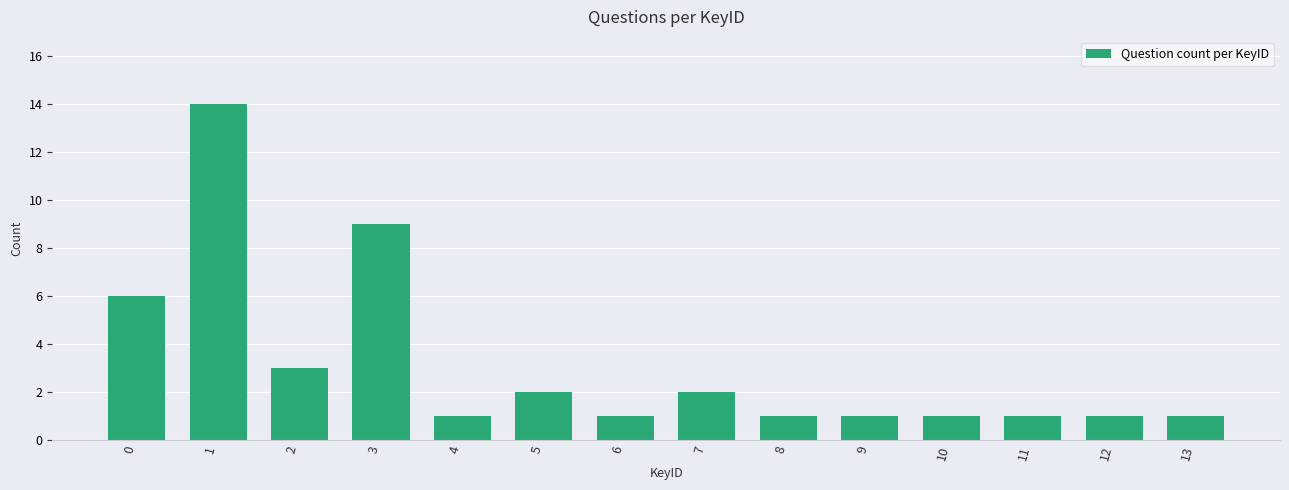

What is the value of the 1st bar from the left?

6